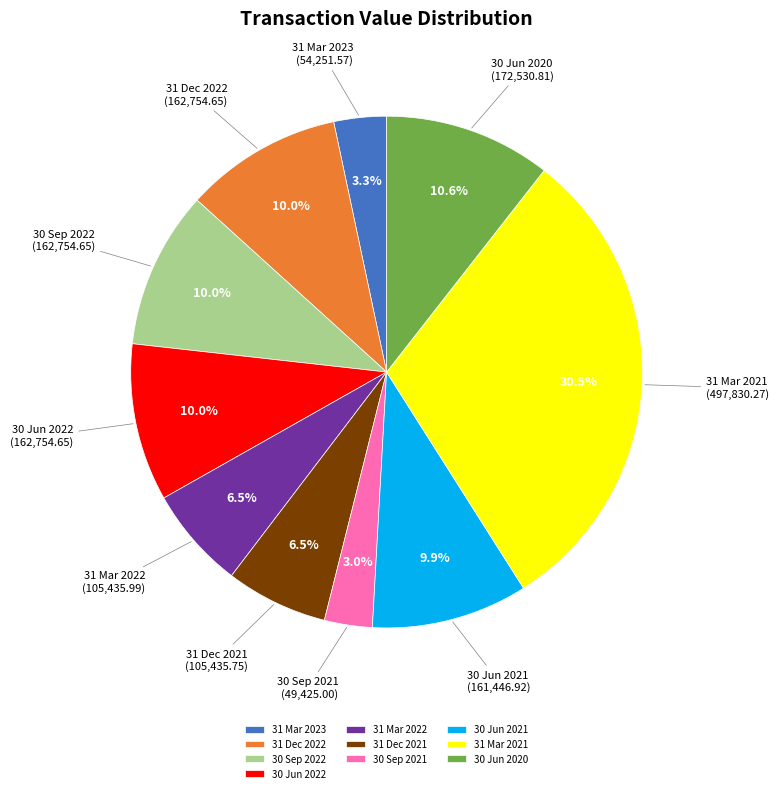

What is the largest slice in the pie chart?

31 Mar 2021